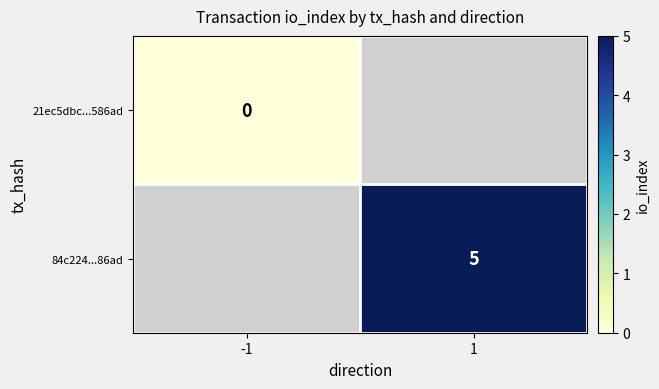

The value of 84c224...86ad at 1 is 5. True or false?

True